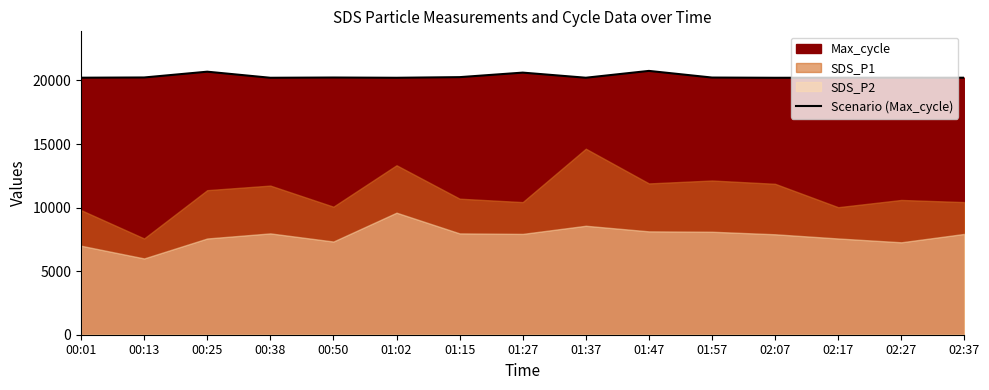

At which label does the data first exceed 20215?

00:13